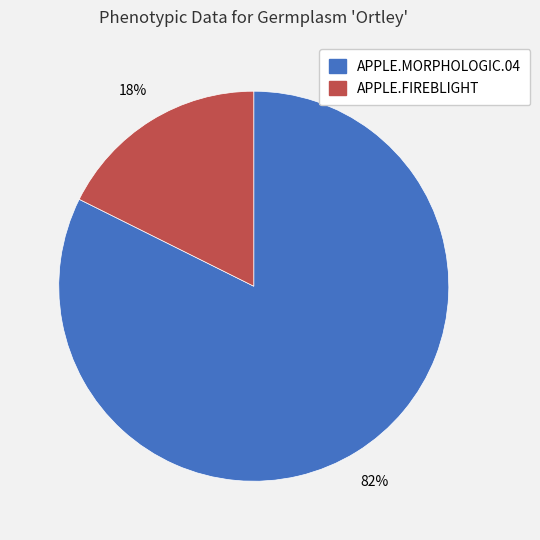

How many segments does this pie chart have?

2